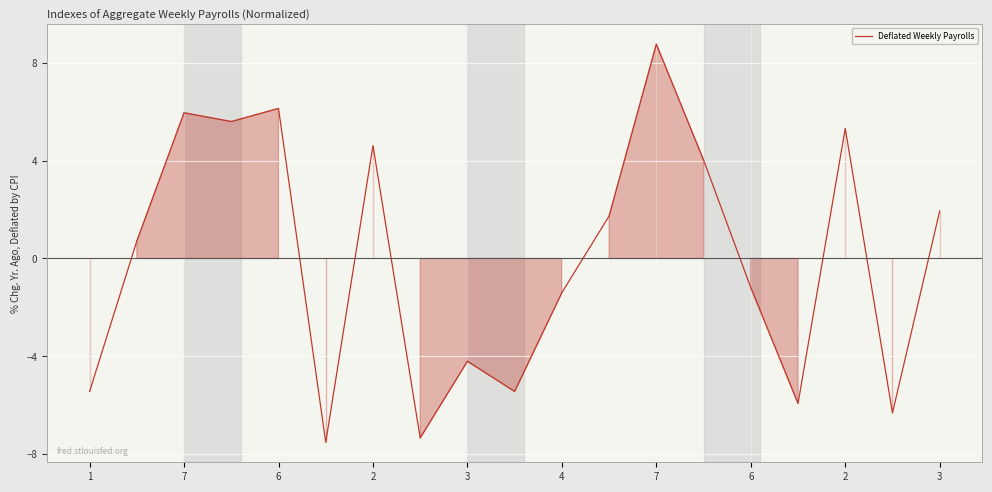

How many lines are shown in the chart?

1